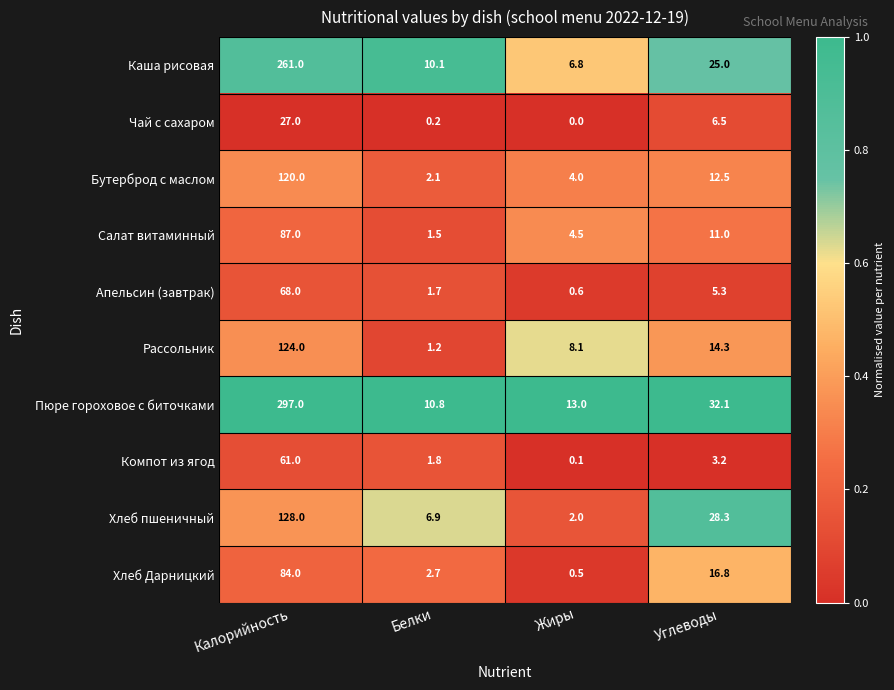

What is the average value of the Хлеб пшеничный series?

41.3